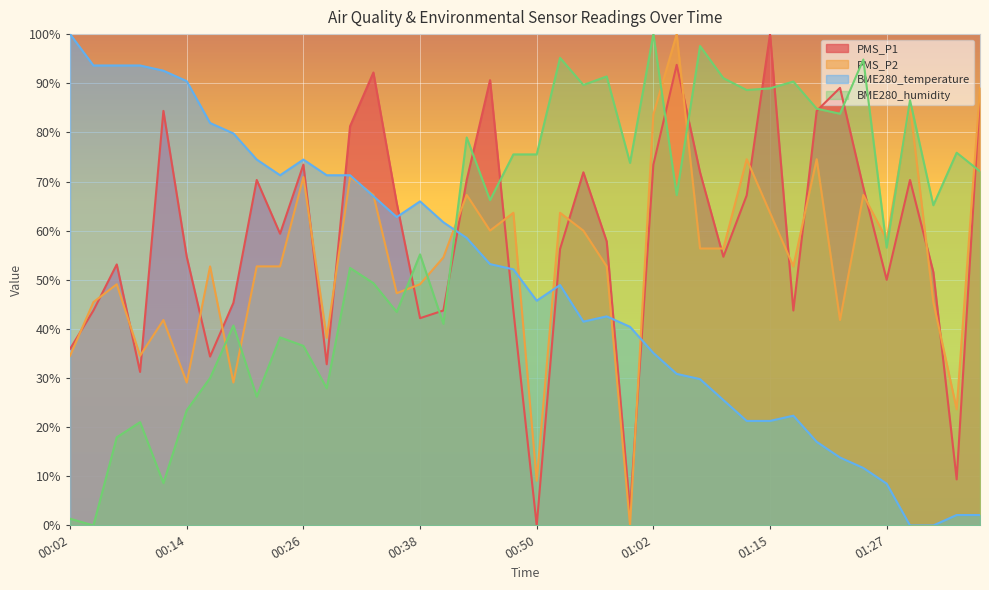

What is the difference between the maximum and minimum values in the PMS_P2 series?

100.0